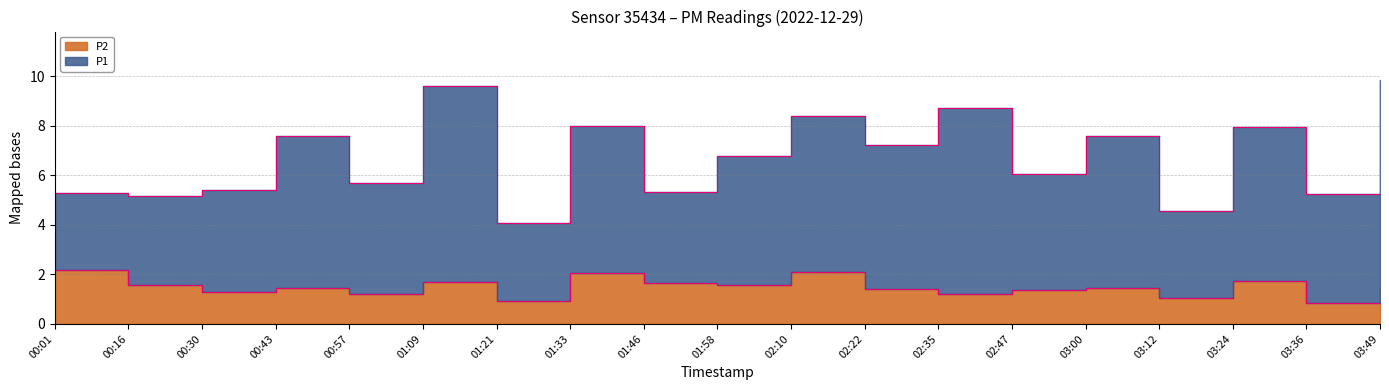

List the labels in order of value, largest first.

00:01, 02:10, 01:33, 03:24, 01:09, 01:46, 00:16, 01:58, 00:43, 03:00, 02:22, 03:49, 02:47, 00:30, 00:57, 02:35, 03:12, 01:21, 03:36